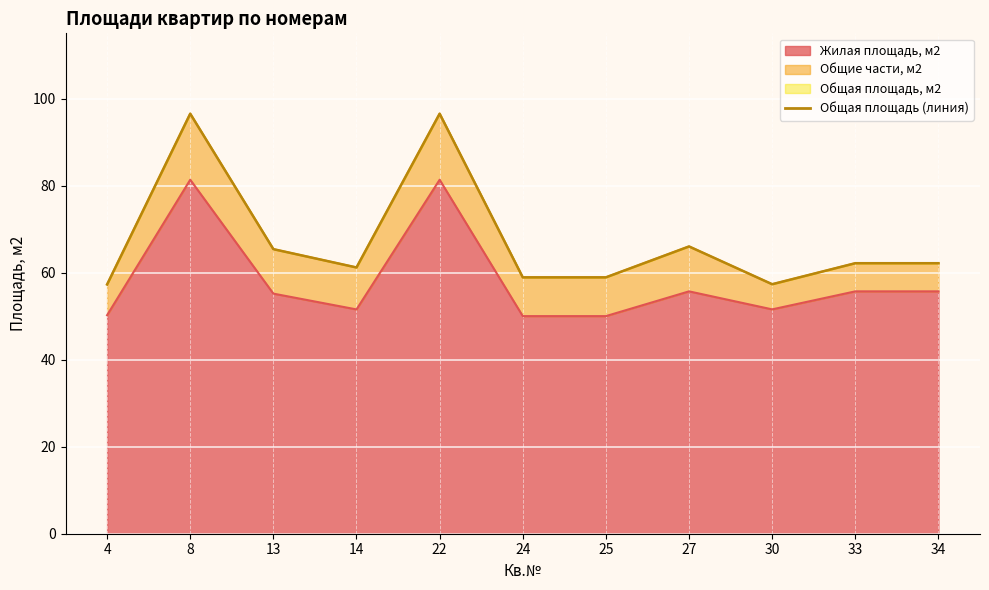

How many lines are shown in the chart?

3